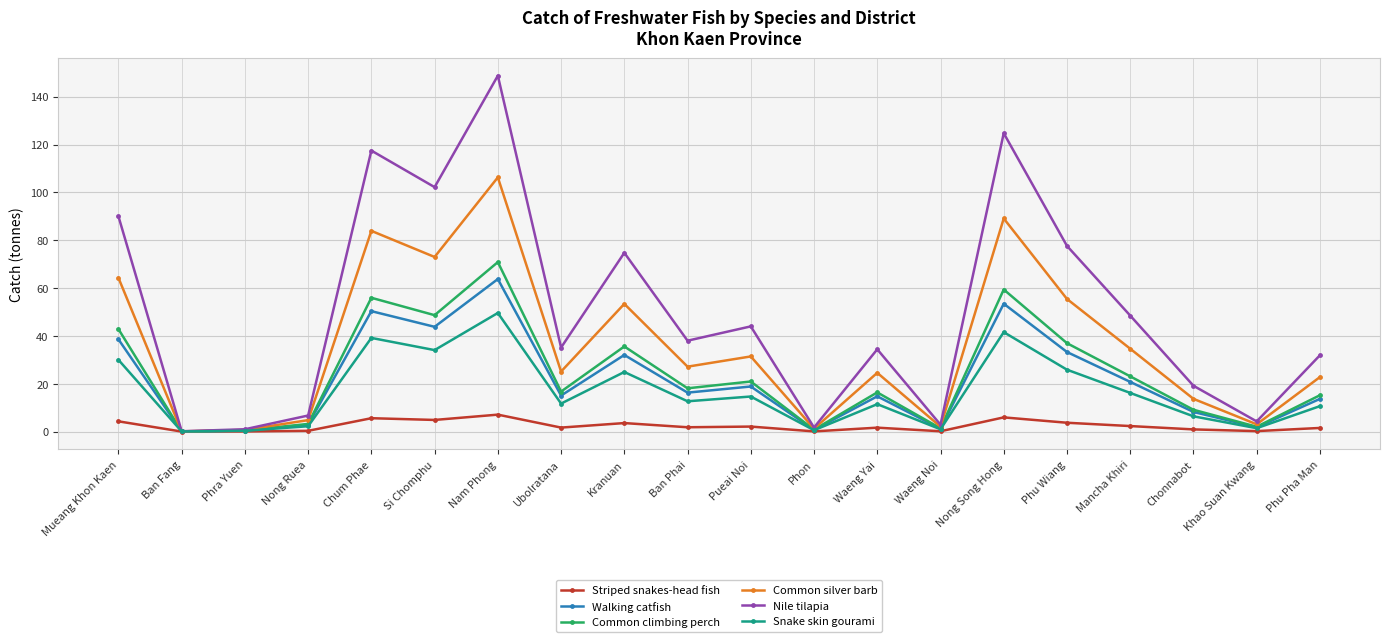

What is the maximum value shown in the chart?

148.8